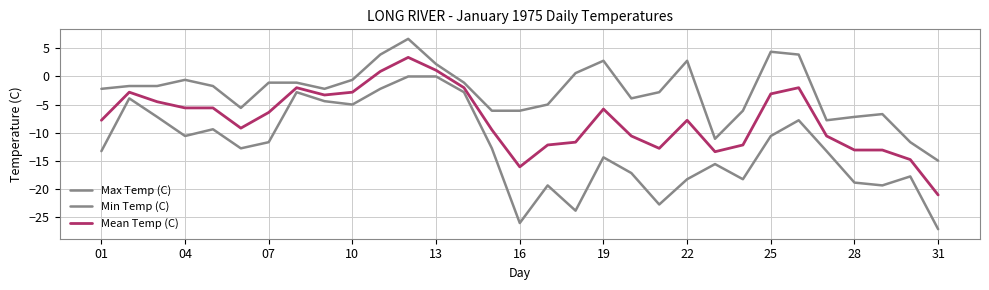

Is this an area chart (filled region under the line)?

No